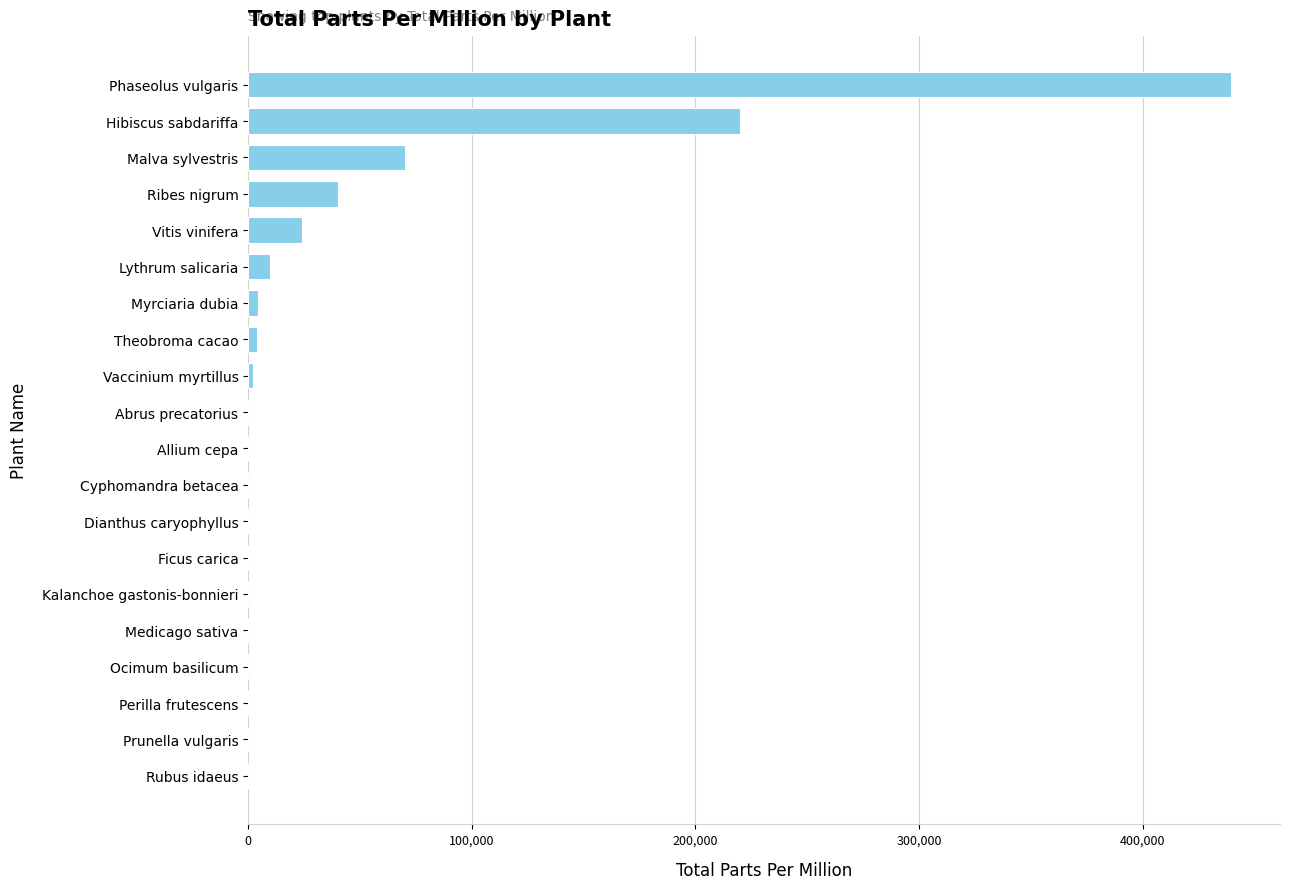

Which category has the highest value across all series?

Phaseolus vulgaris